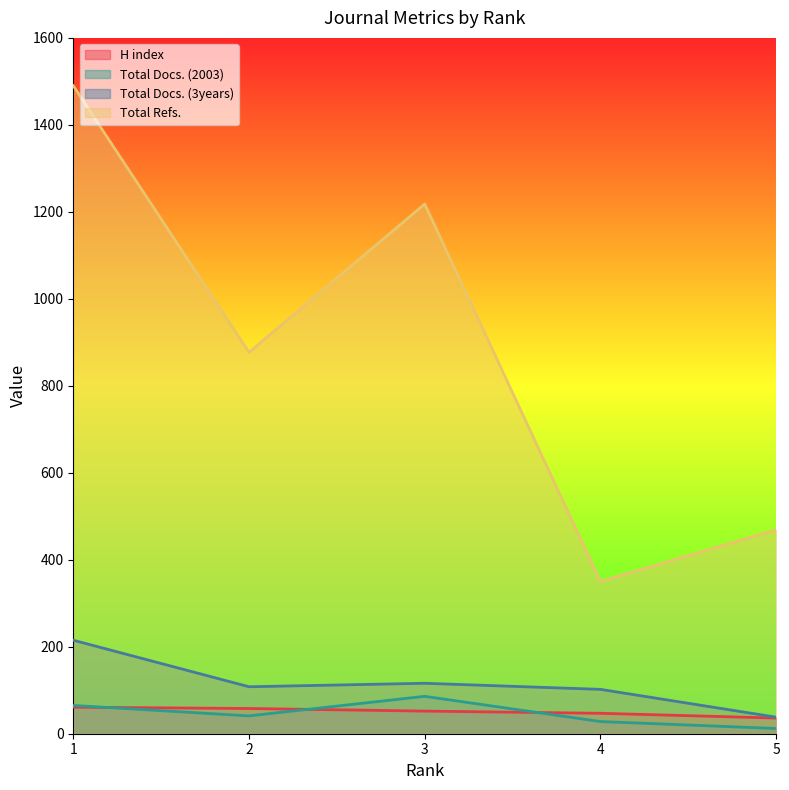

What is the spread (max minus min) of values at 3?

1166